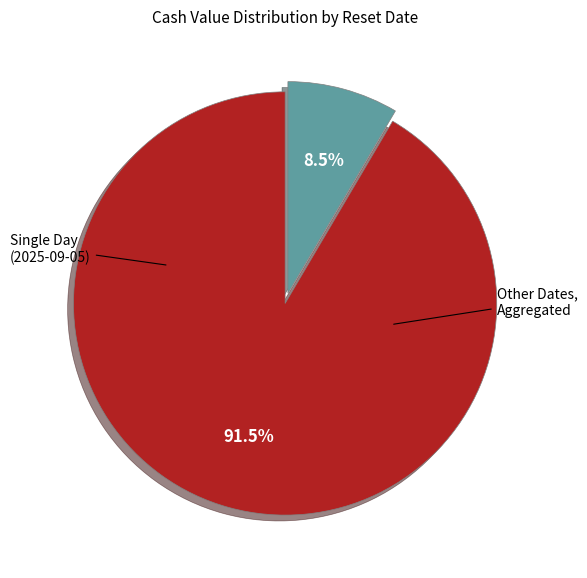

Does any single category account for the majority?

Yes